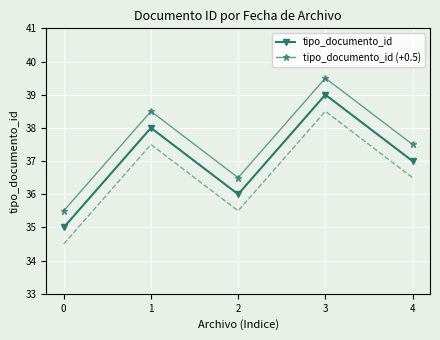

The tipo_documento_id series shows 37.0 at 4. True or false?

True